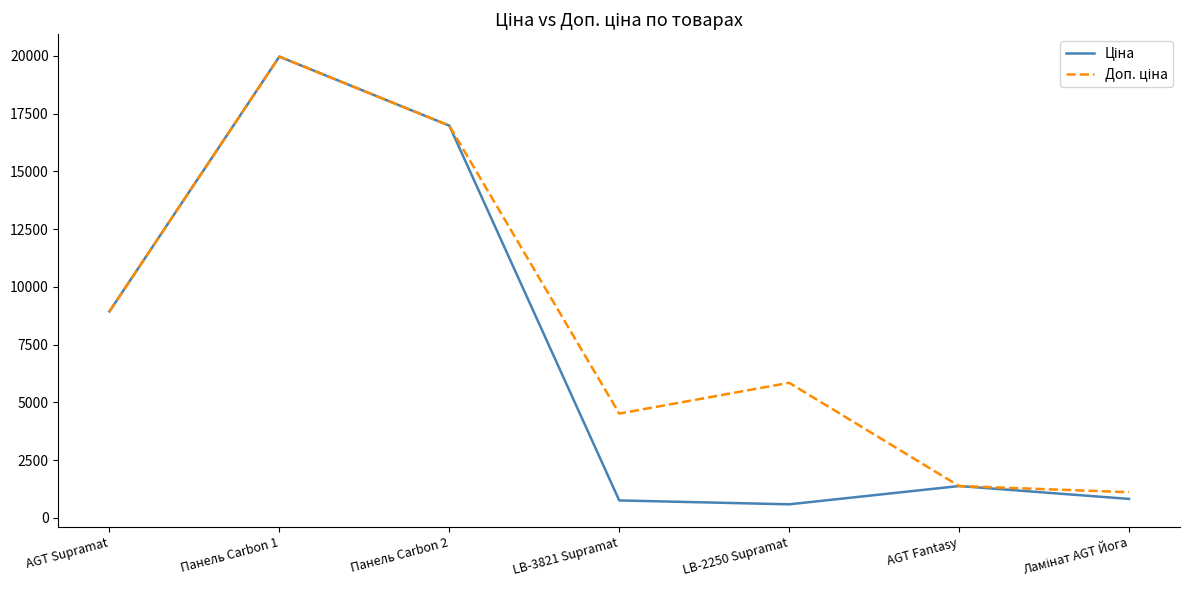

What is the maximum value shown in the chart?

19964.2